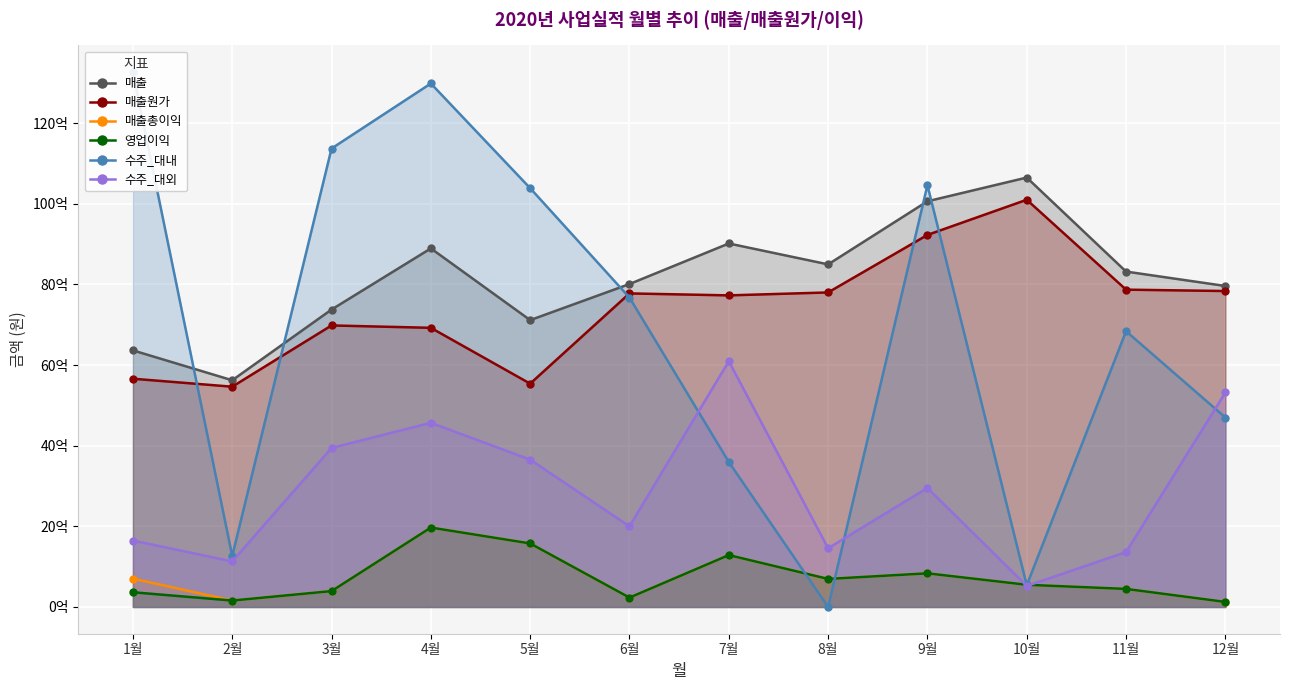

The value of 매출총이익 at 8월 is 695870701.6. True or false?

True